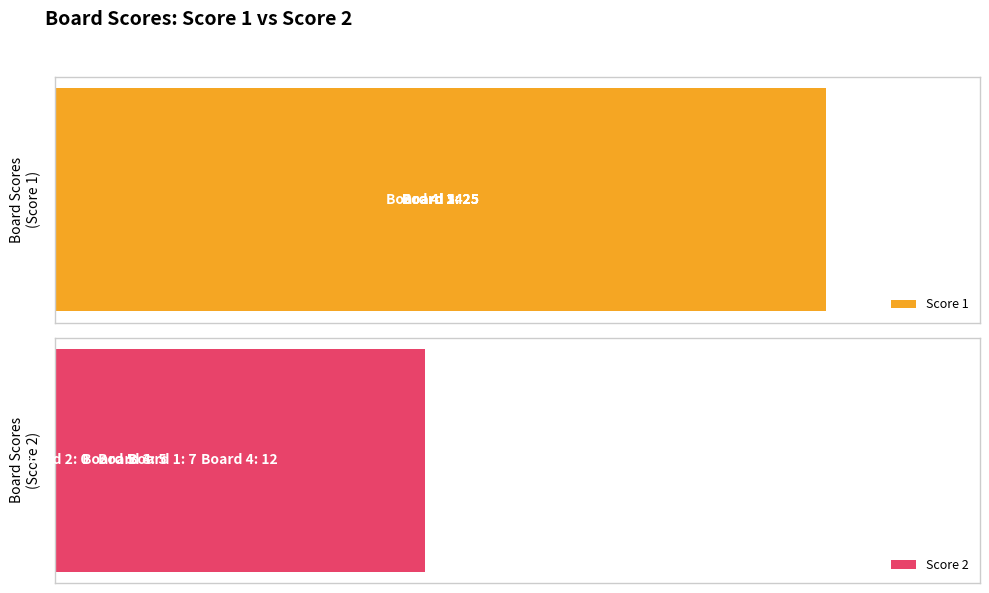

The value of Score 2 at 4 is 2. True or false?

False